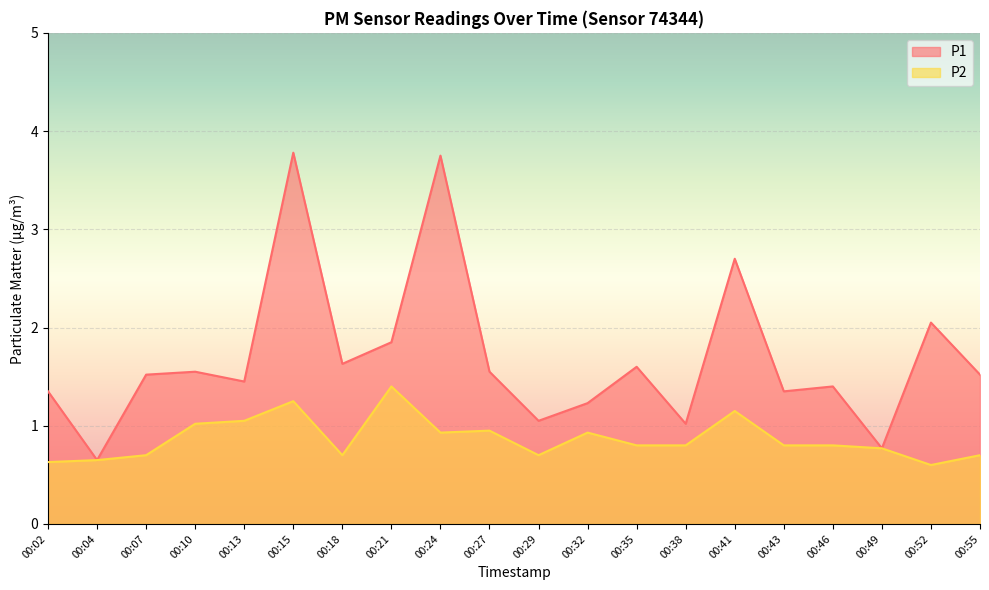

What is the difference between the second highest and second lowest values in the P1 series?

3.0